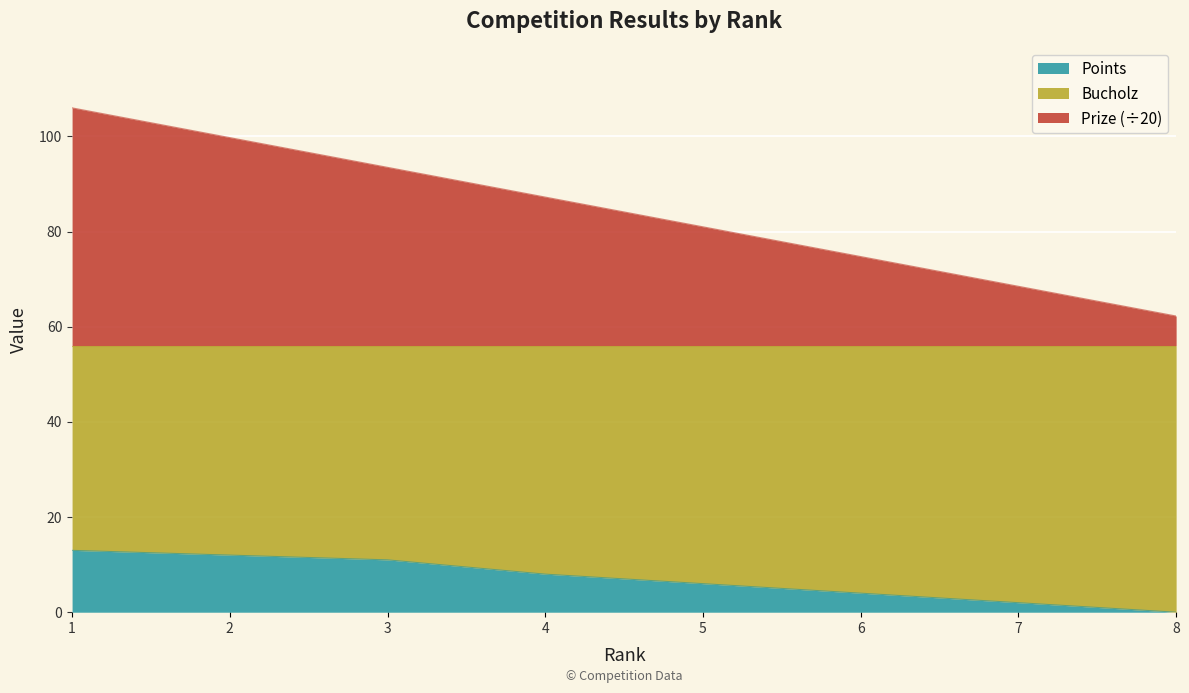

Is the value of Points at 2 greater than the value of Bucholz at 2?

No